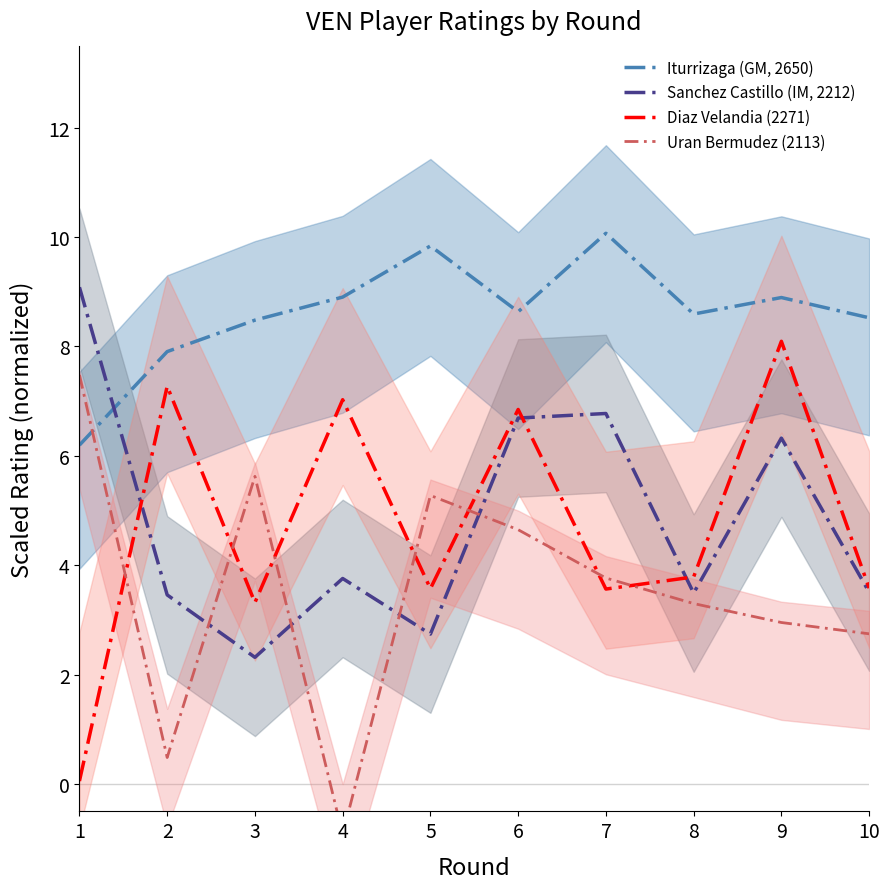

Where is the first local maximum for Iturrizaga (GM, 2650)?

5